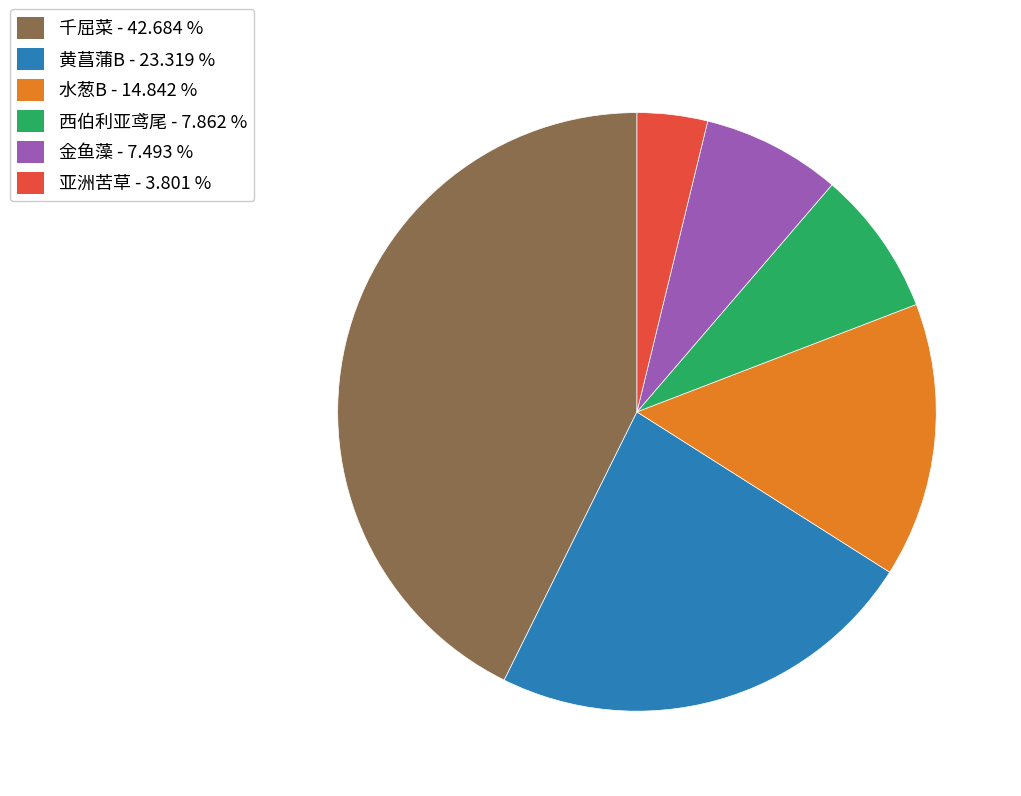

Is there any slice that represents more than half of the pie?

No